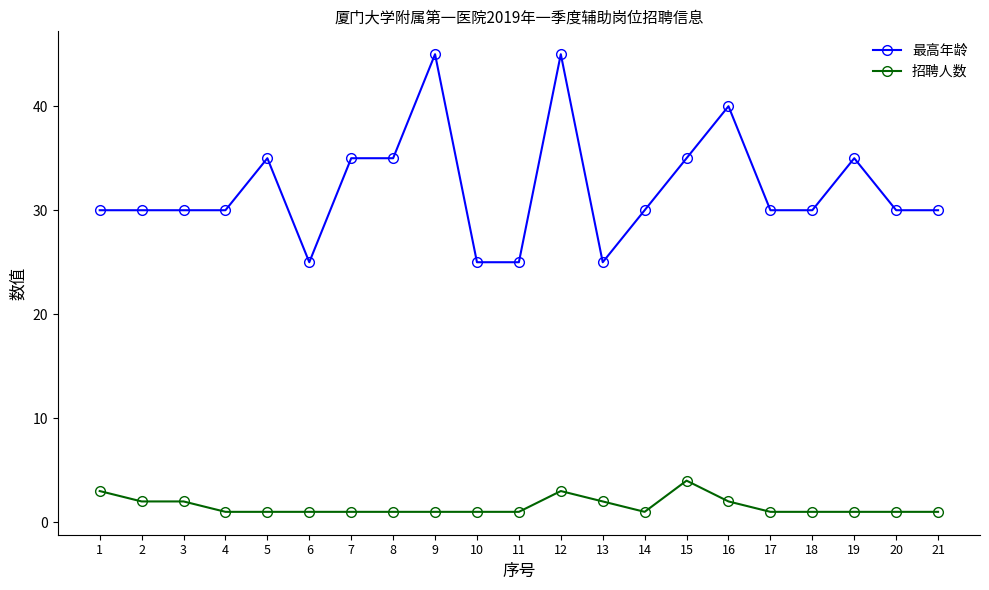

True or false: 最高年龄 has a value of 43 at 20.

False